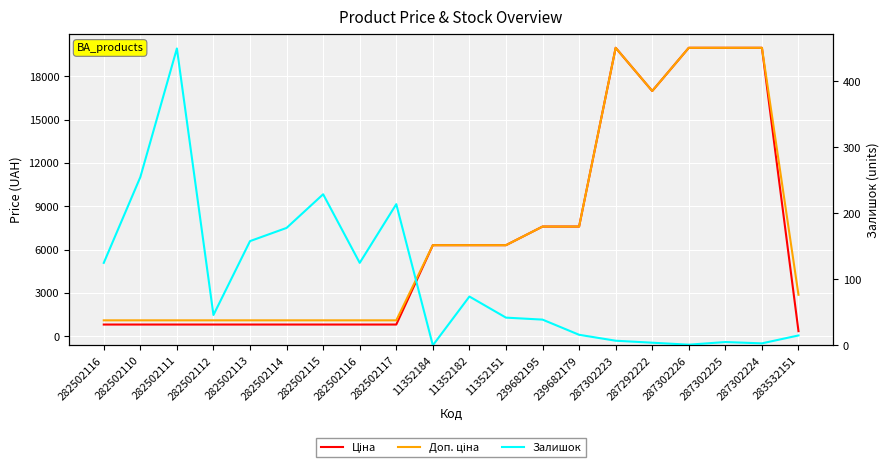

At which label is Доп. ціна closest to 10536?

239682195